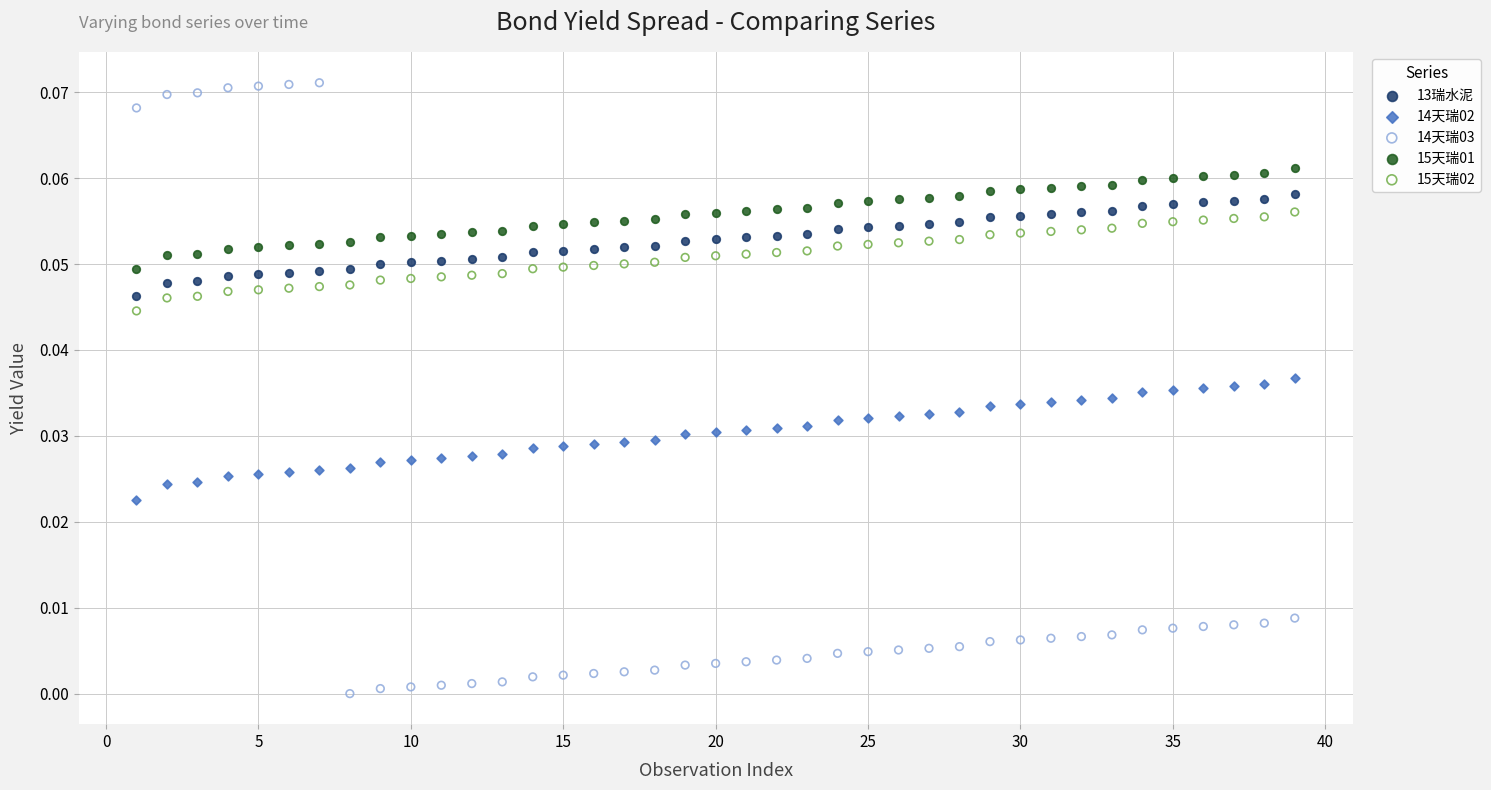

Which series contains the highest Y value?

14天瑞03